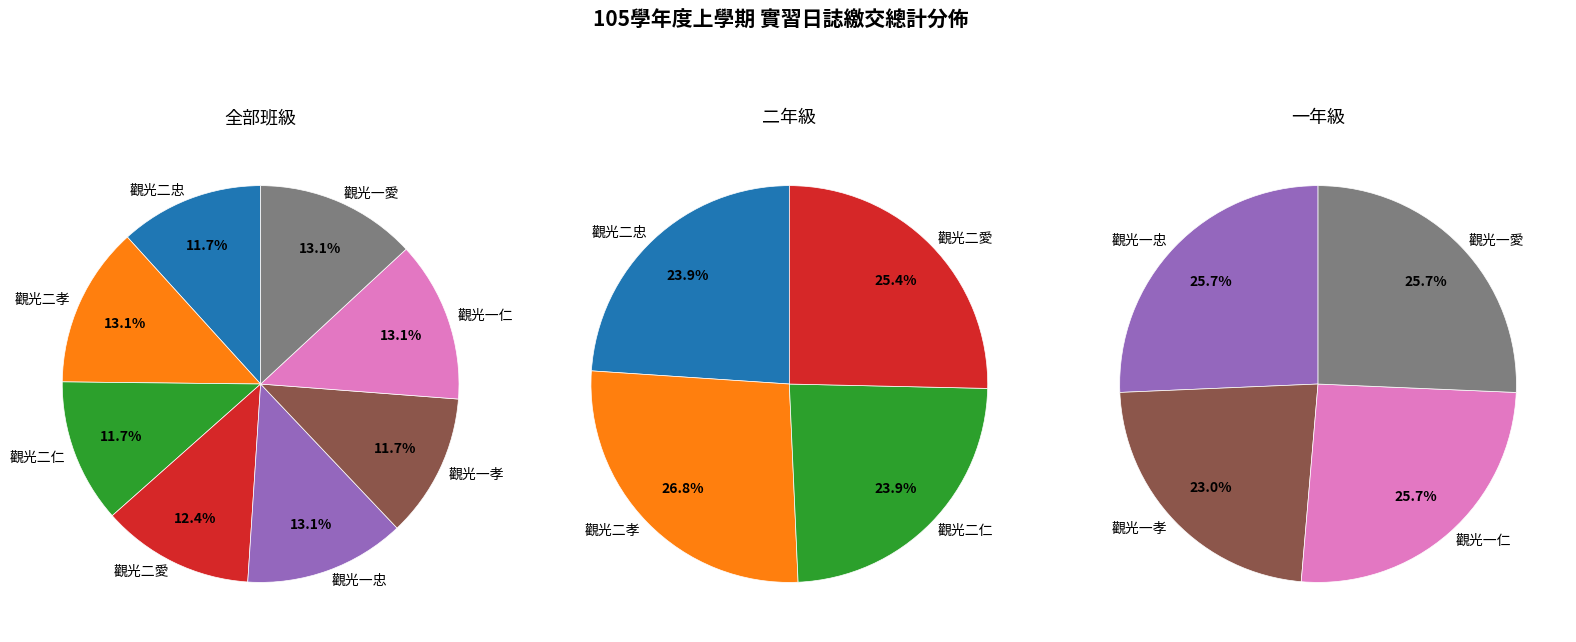

To the nearest percent, what portion does 觀光一孝 represent?

12%